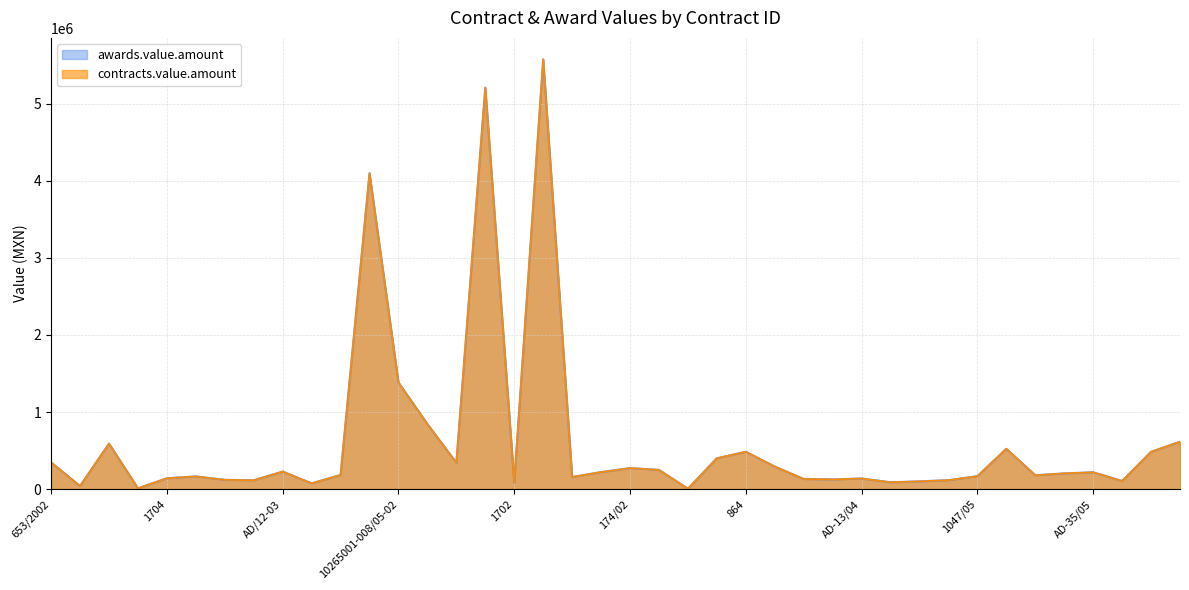

What position from the left is 1047/05?

33